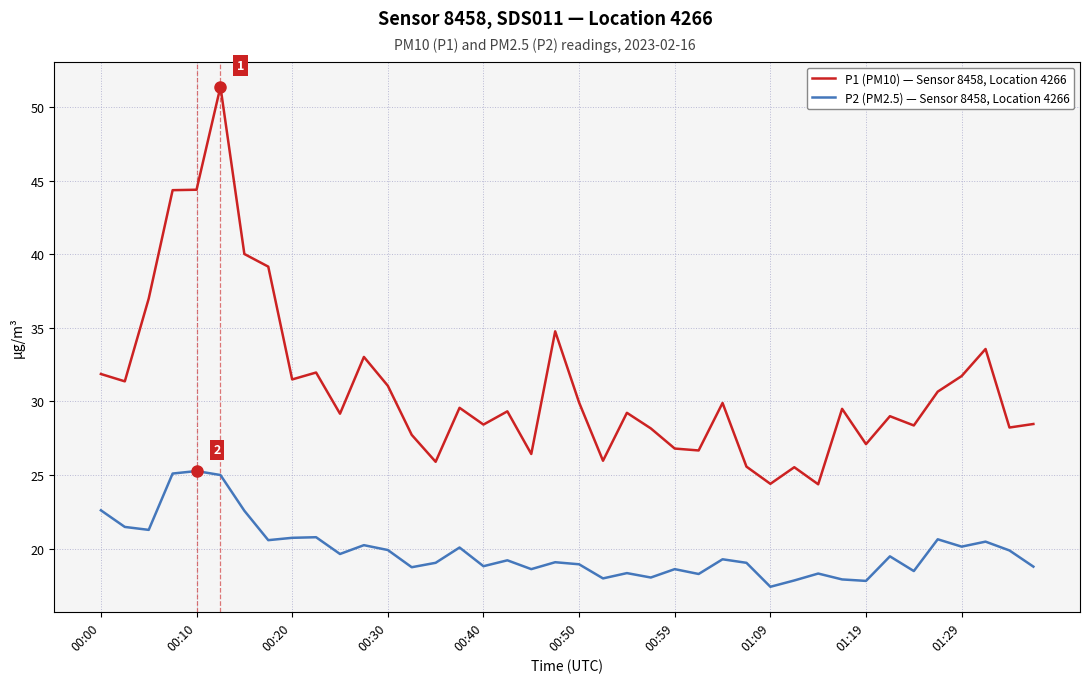

What is the difference between the maximum and minimum values in the P2 (PM2.5) — Sensor 8458, Location 4266 series?

7.9